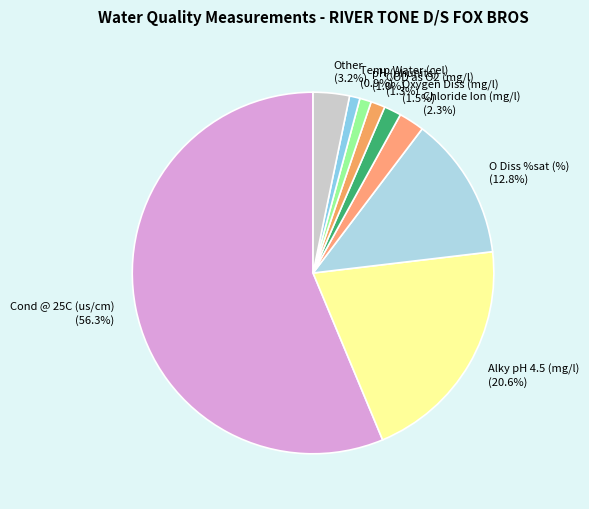

What is the ratio of the value at Temp Water (cel) (0.9%) to the value at Other (3.2%)?

0.3